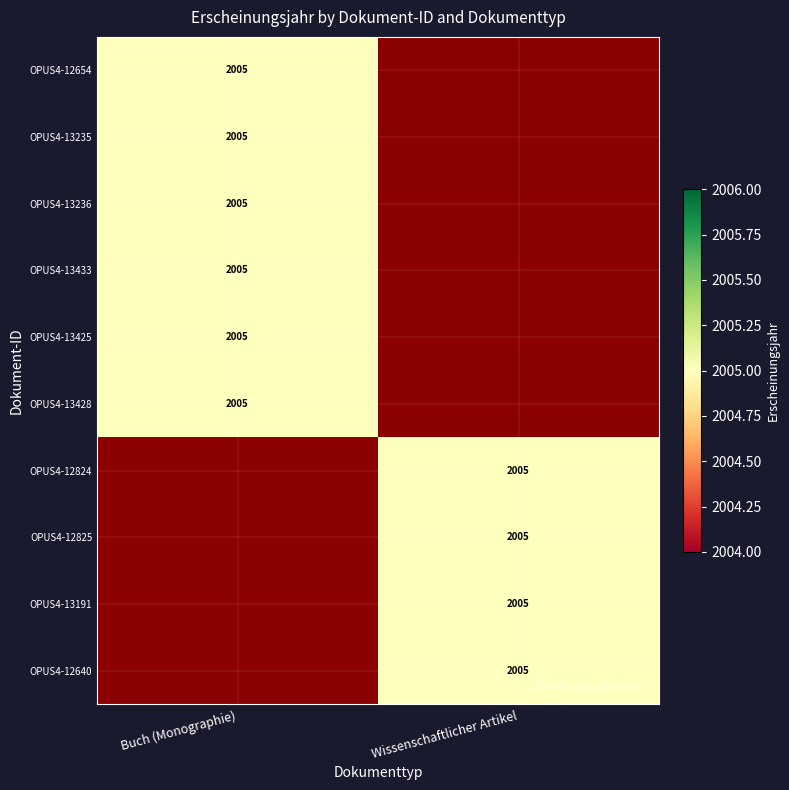

True or false: Buch (Monographie) has a value of 1253 at OPUS4-13433.

False